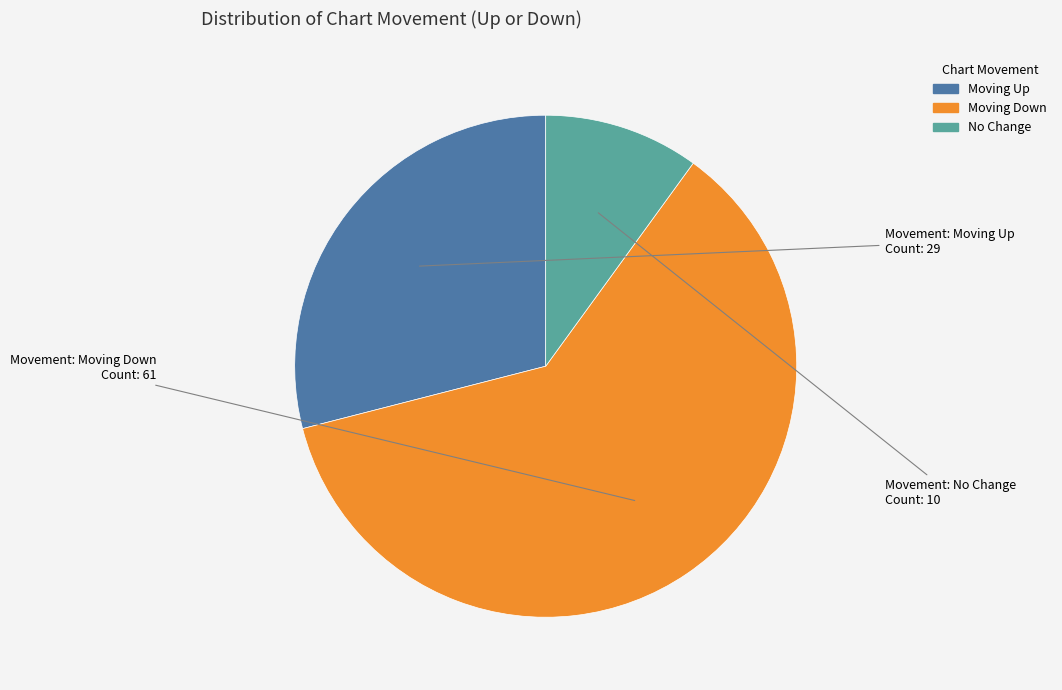

Is there any slice that represents more than half of the pie?

Yes